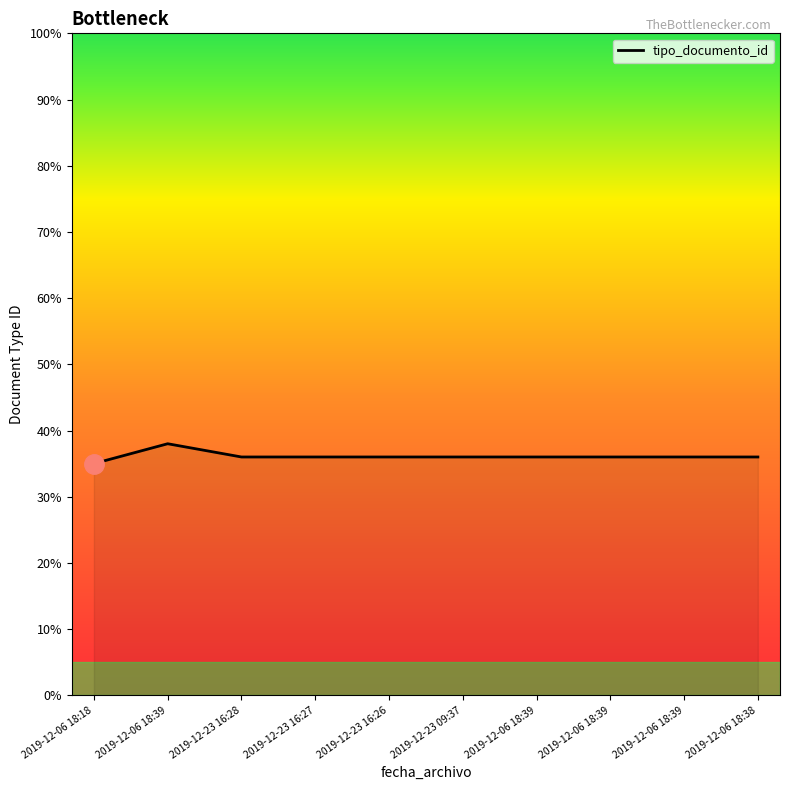

At which category does the chart reach its minimum across all series?

2019-12-06 18:18